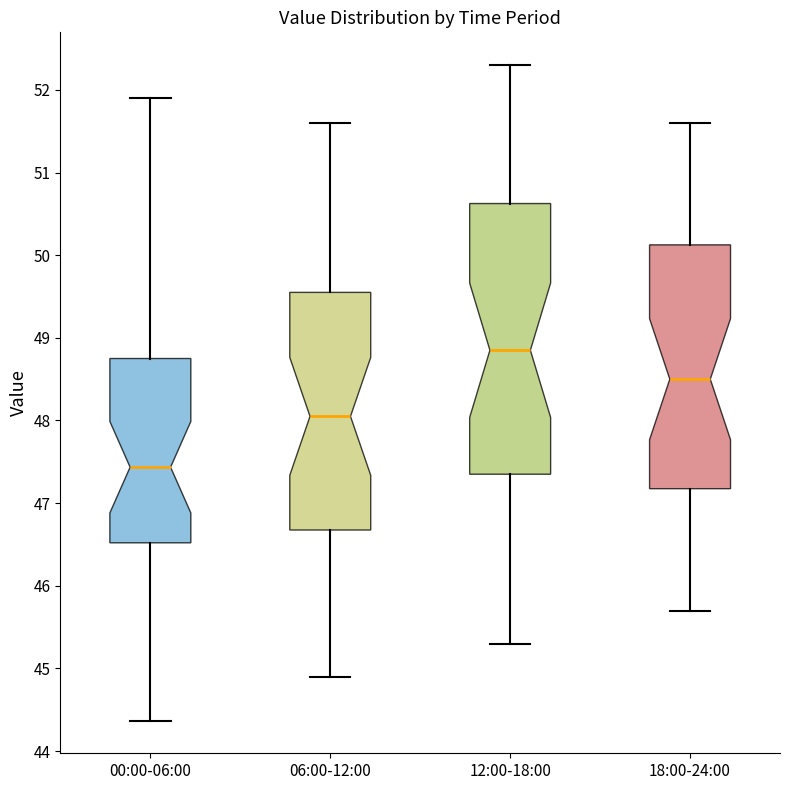

Reading left to right, read every box against the y-axis: the position of its median line, the range the box covers, and the ends of its whiskers. The values are not printed on the chart, so give them approximately, as read against the axis.

00:00-06:00: median 47.4, box 46.5 to 48.8, whiskers 44.4 to 51.9
06:00-12:00: median 48.1, box 46.7 to 49.6, whiskers 44.9 to 51.6
12:00-18:00: median 48.9, box 47.4 to 50.6, whiskers 45.3 to 52.3
18:00-24:00: median 48.5, box 47.2 to 50.1, whiskers 45.7 to 51.6